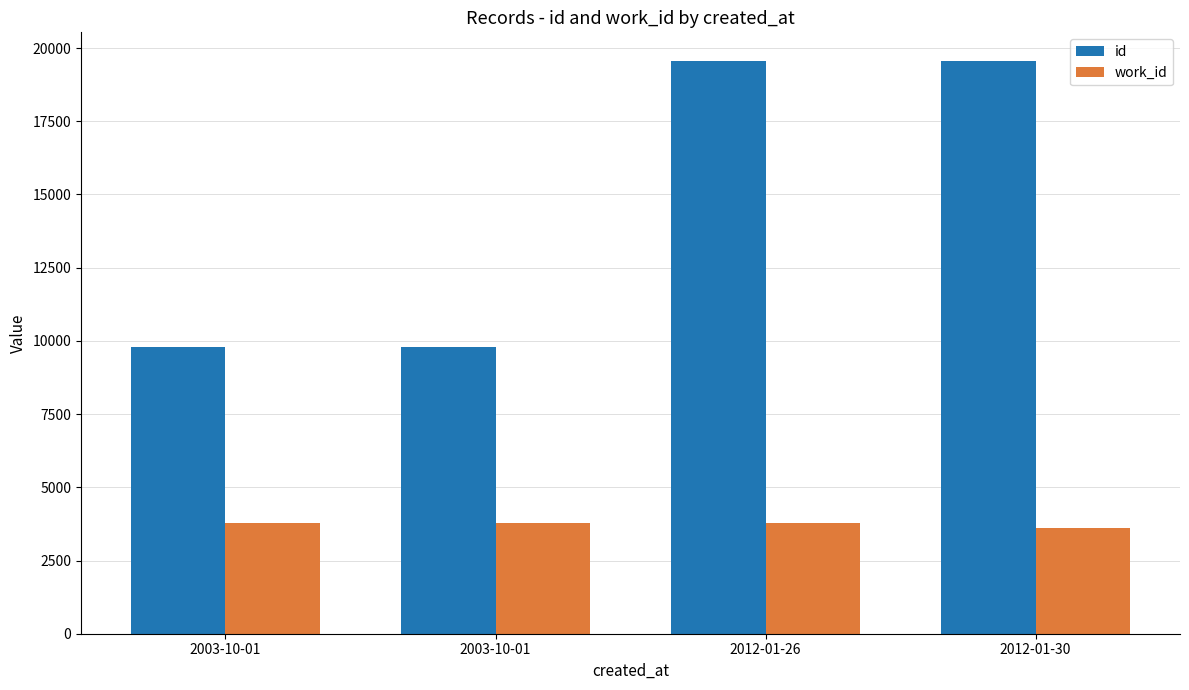

What is the average value of the id series?

14669